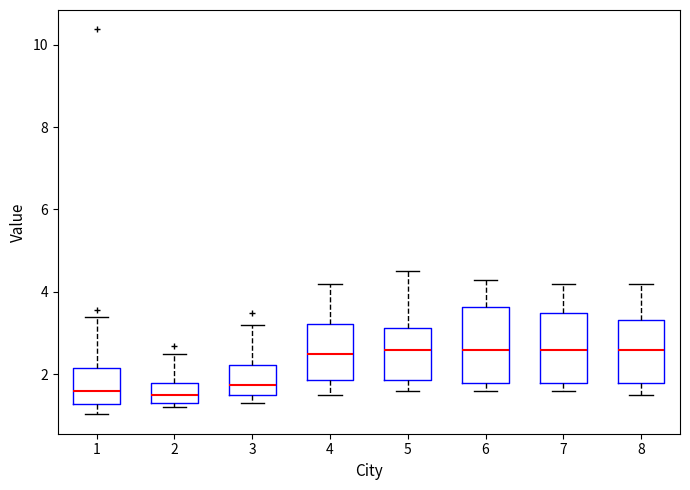

Where is the lower edge of the box at x = 2 on the y-axis? The values are not printed on the chart, so give them approximately, as read against the axis.

1.4